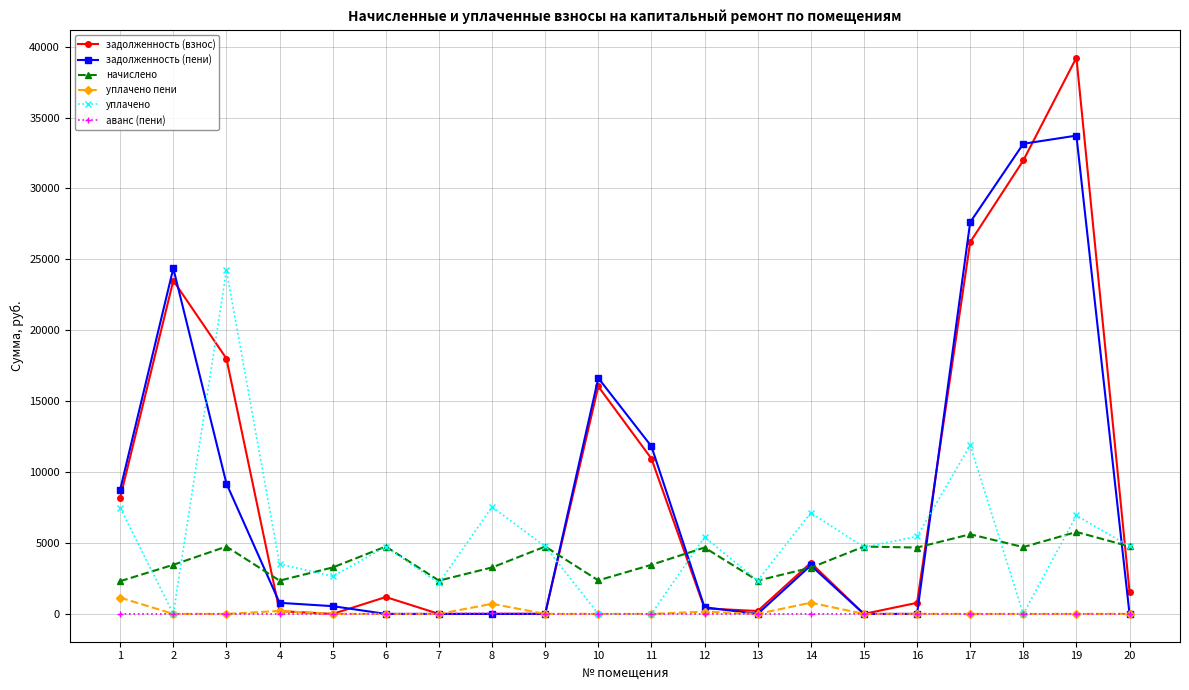

What is the difference between the highest and lowest values at 10?

16631.0